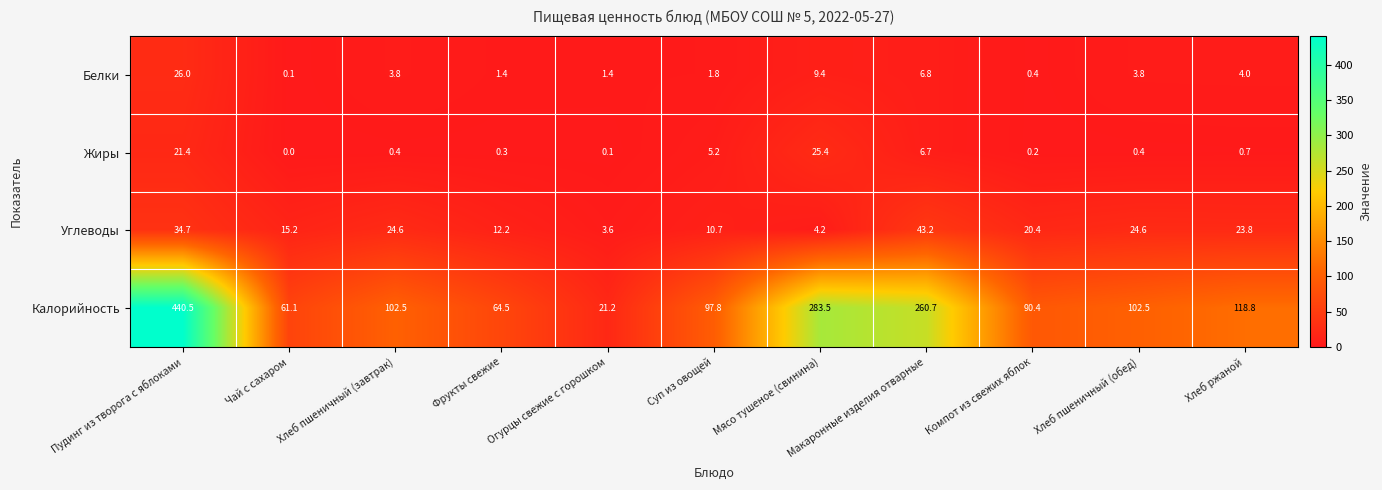

Rank the series by their maximum value, from highest to lowest.

Калорийность, Углеводы, Белки, Жиры